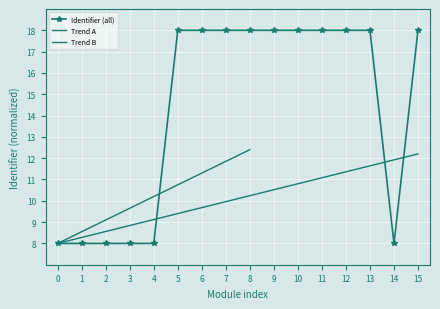

How many data points are above 17?

10